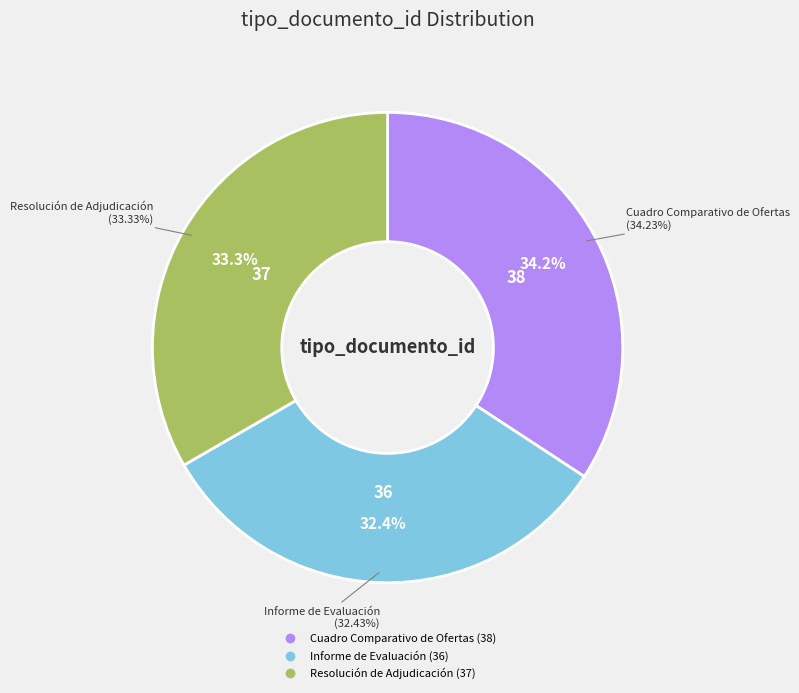

Is there any slice that represents more than half of the pie?

No